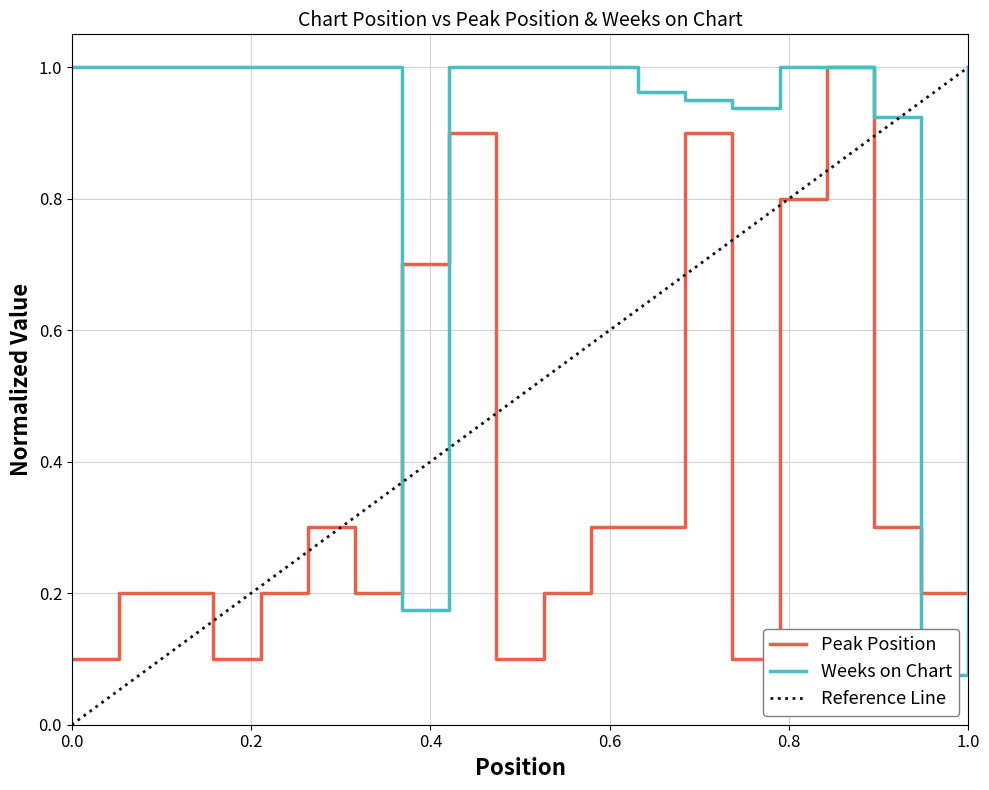

What is the difference between the highest and lowest values at 13?

0.7